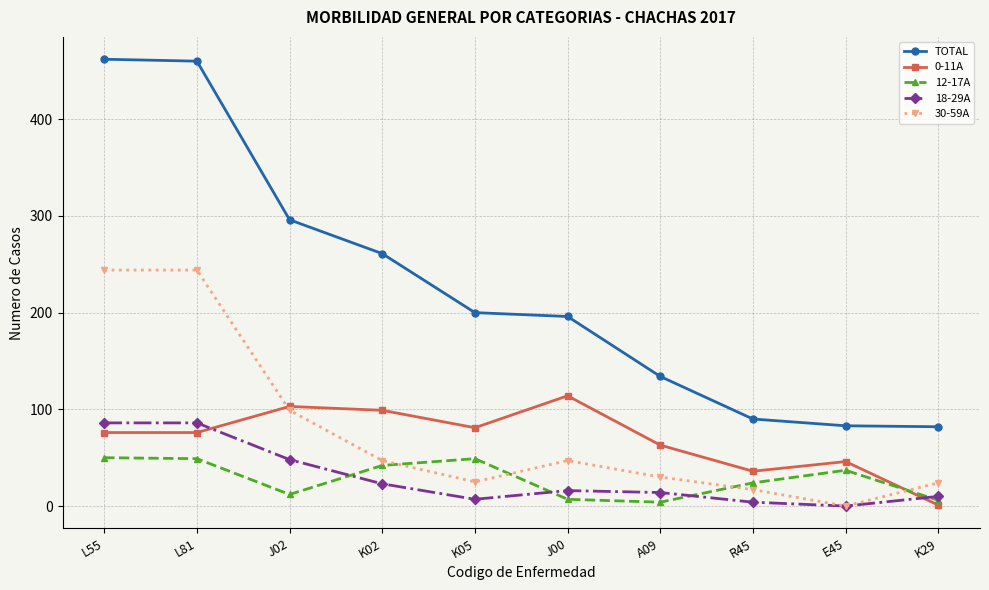

What is the greatest value displayed?

462